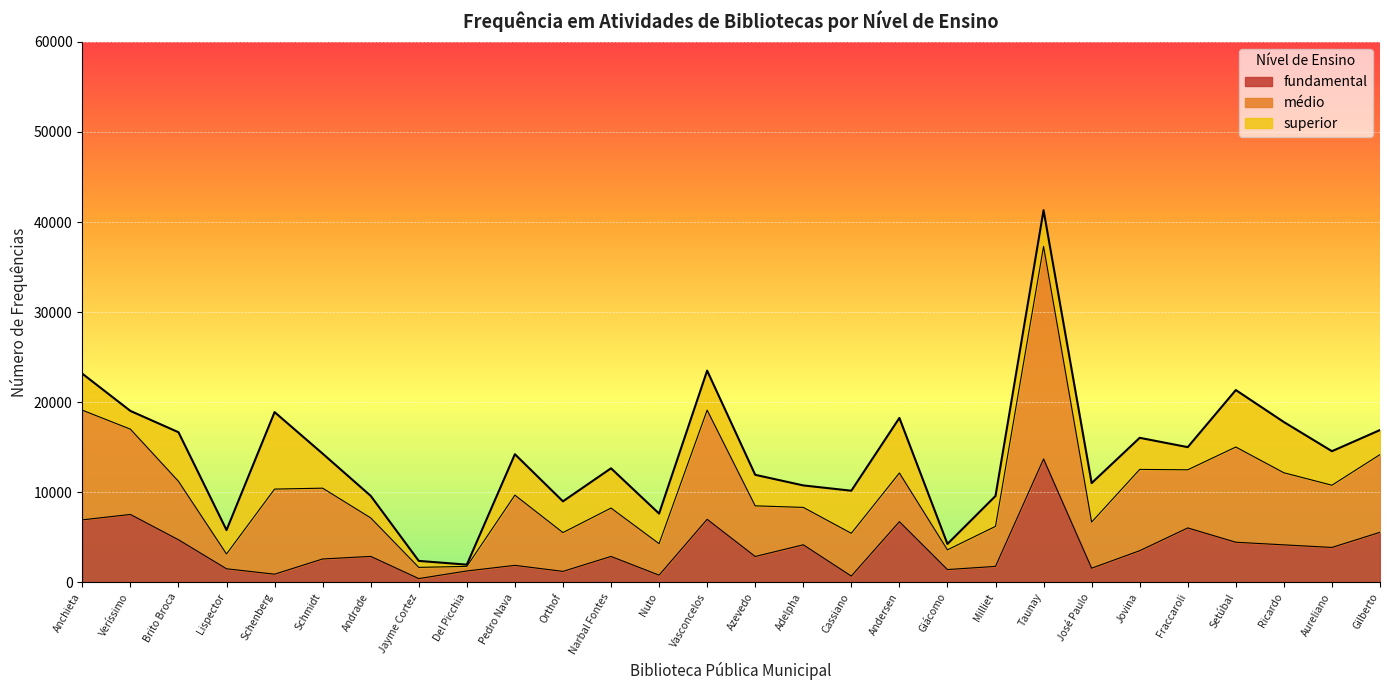

Is it true that superior equals 7182 at Narbal Fontes?

False